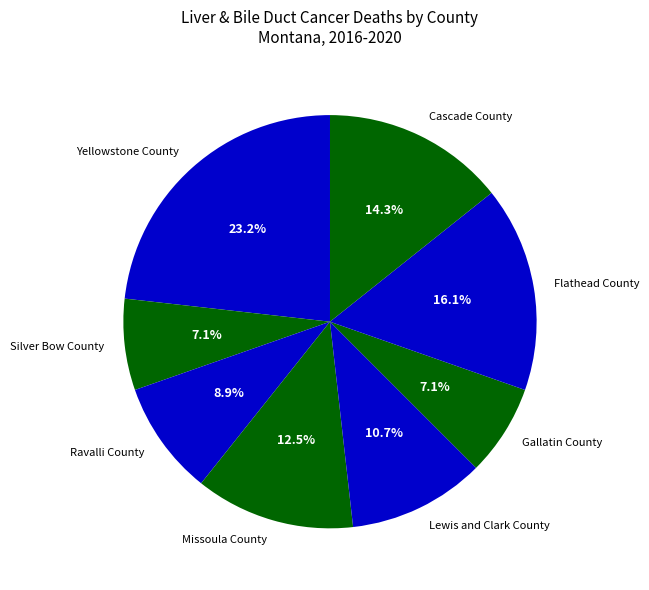

What is the largest slice in the pie chart?

Yellowstone County